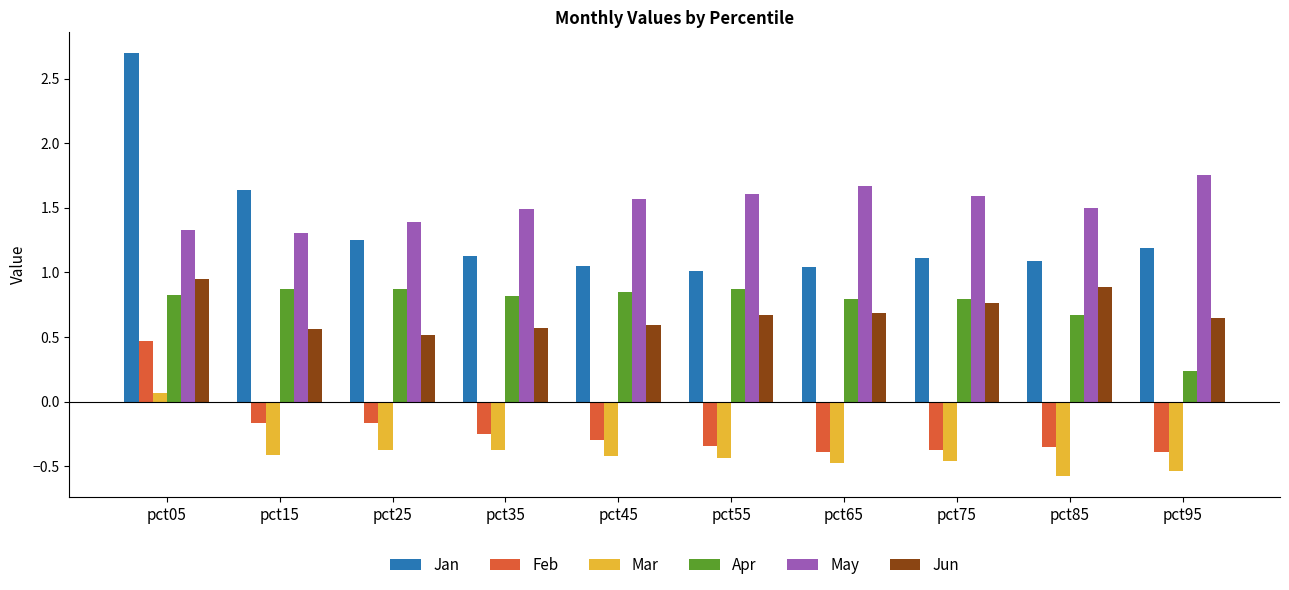

Which series has the largest total across all categories?

May